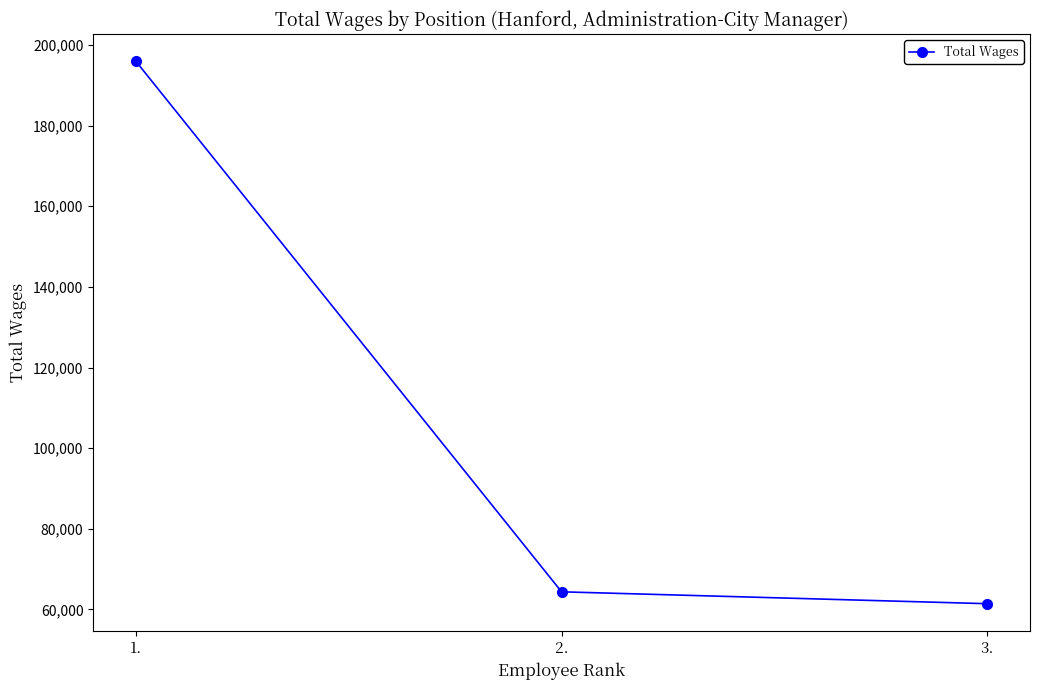

List the labels in order of value, largest first.

1., 2., 3.